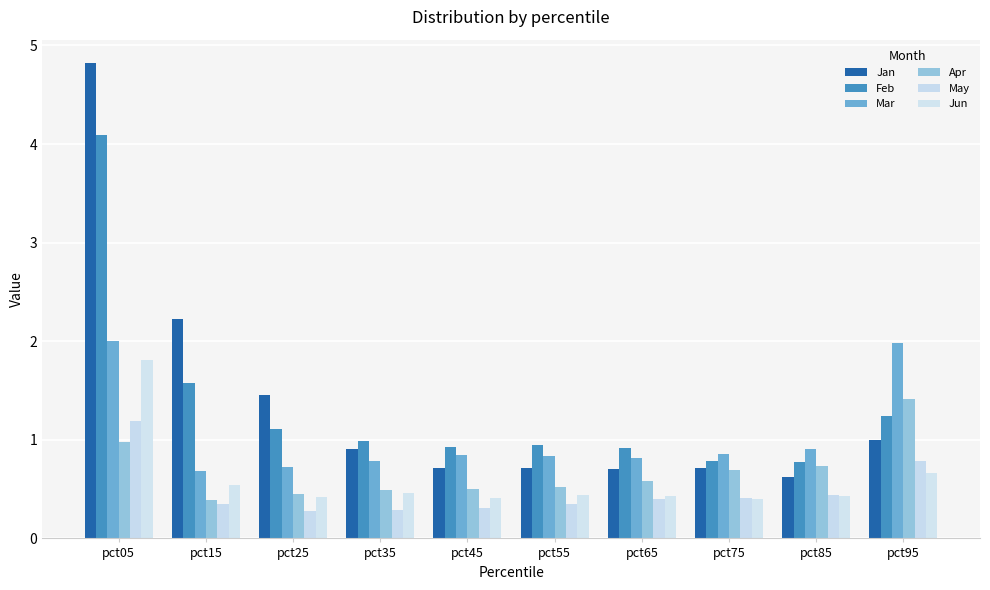

The Mar series shows 0.4 at pct05. True or false?

False